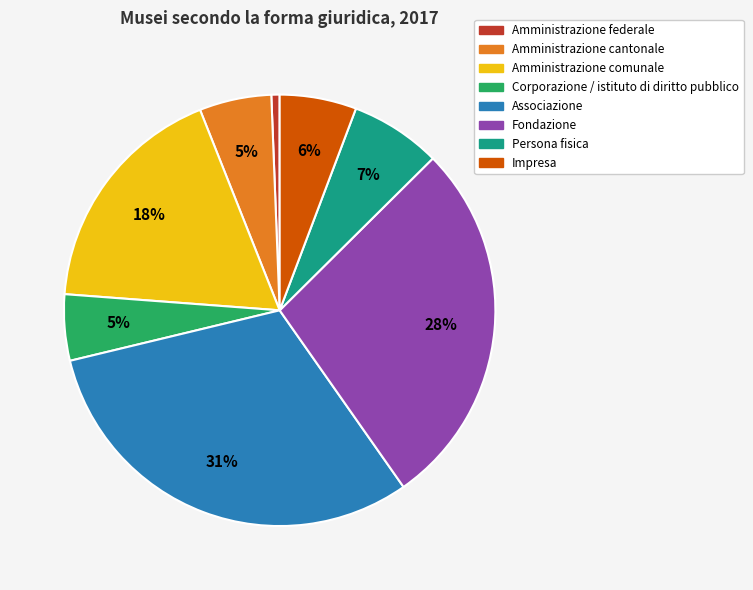

To the nearest percent, what percentage of the pie is Amministrazione cantonale?

5%